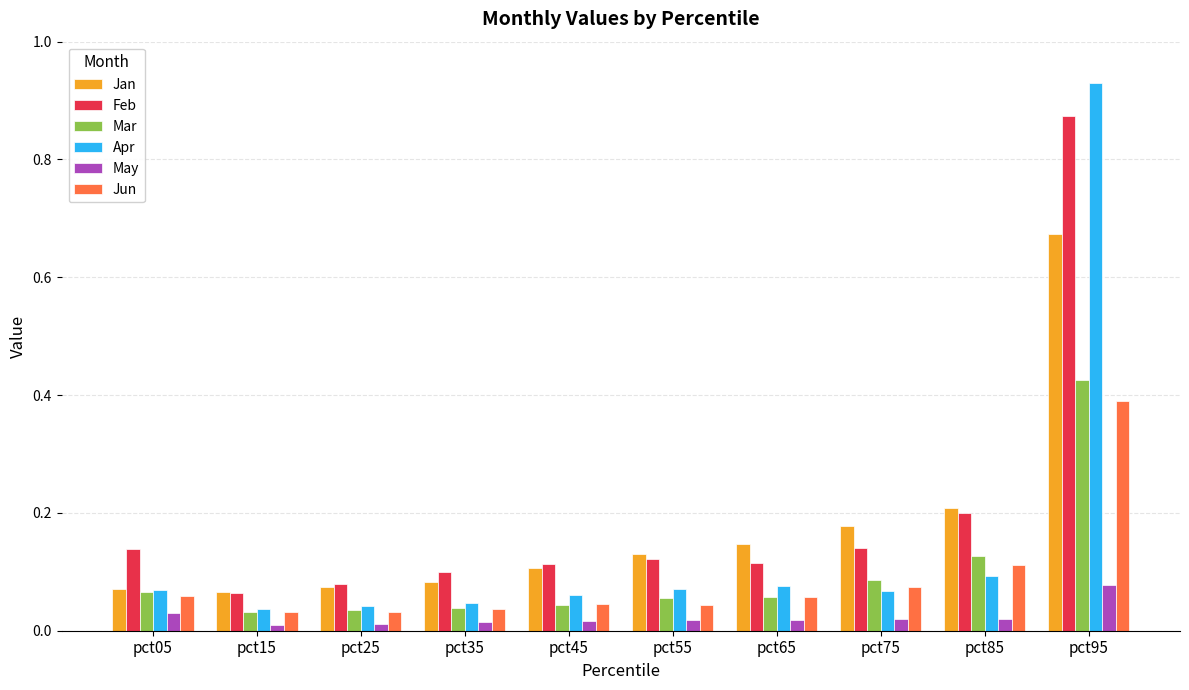

What is the difference between the Apr values at pct95 and pct85?

0.8